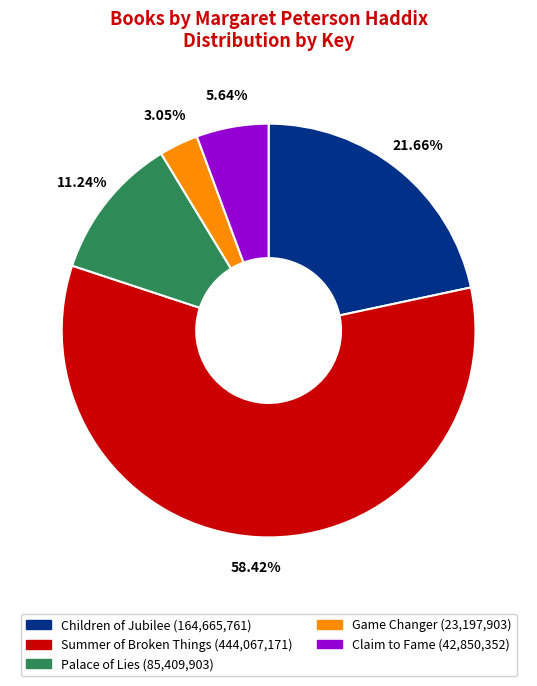

Is it true that Children of Jubilee is 33% of the pie?

False